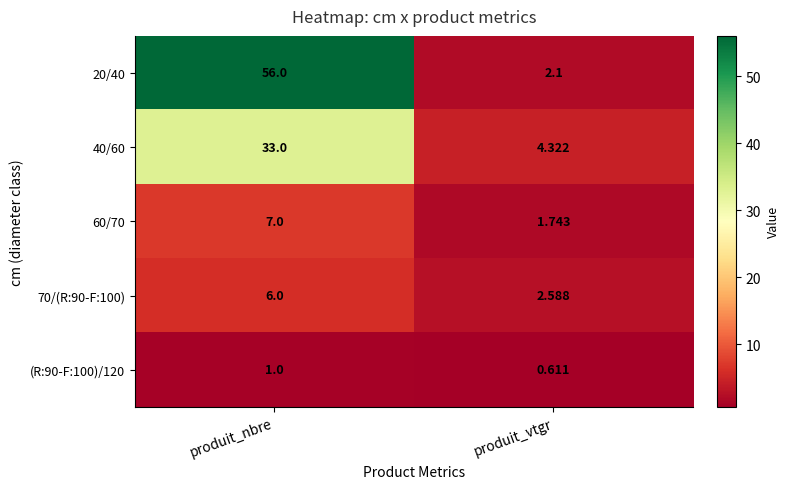

Which series has the largest total across all categories?

20/40